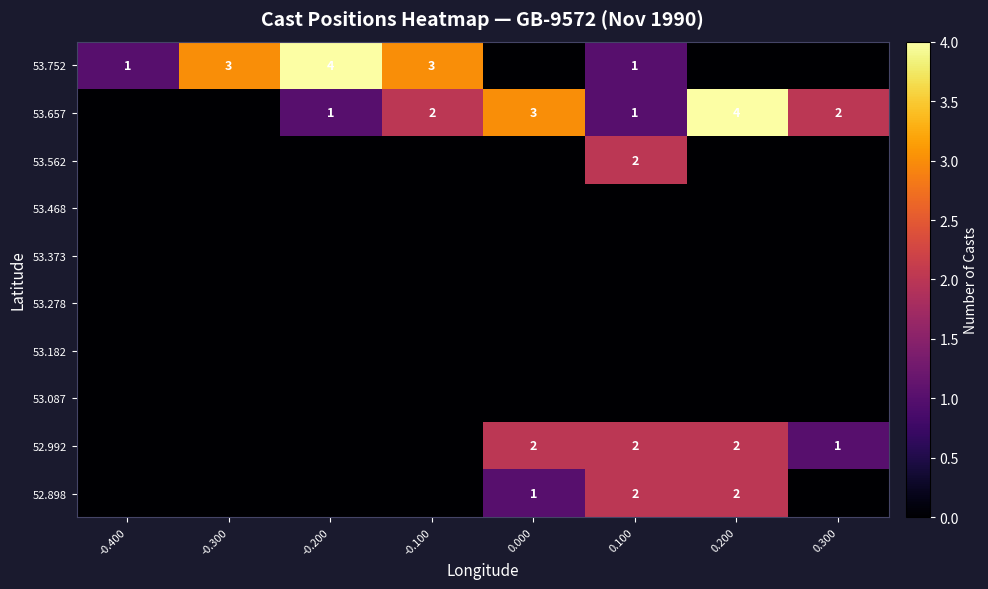

Between -0.300 and 0.300, which is larger?

-0.300